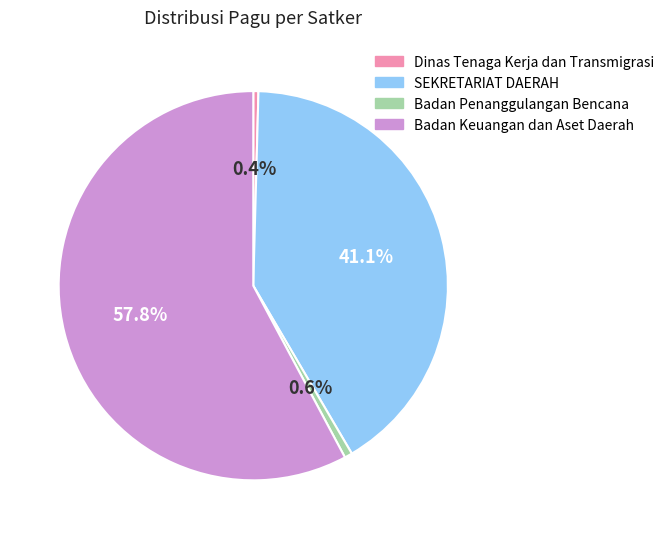

Does any single category account for the majority?

Yes